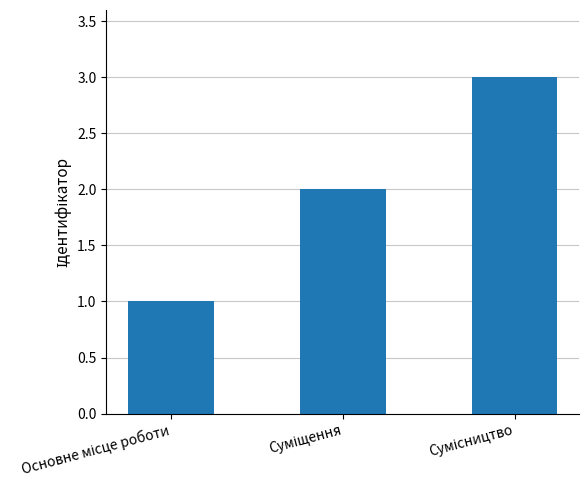

What is the greatest value displayed?

3